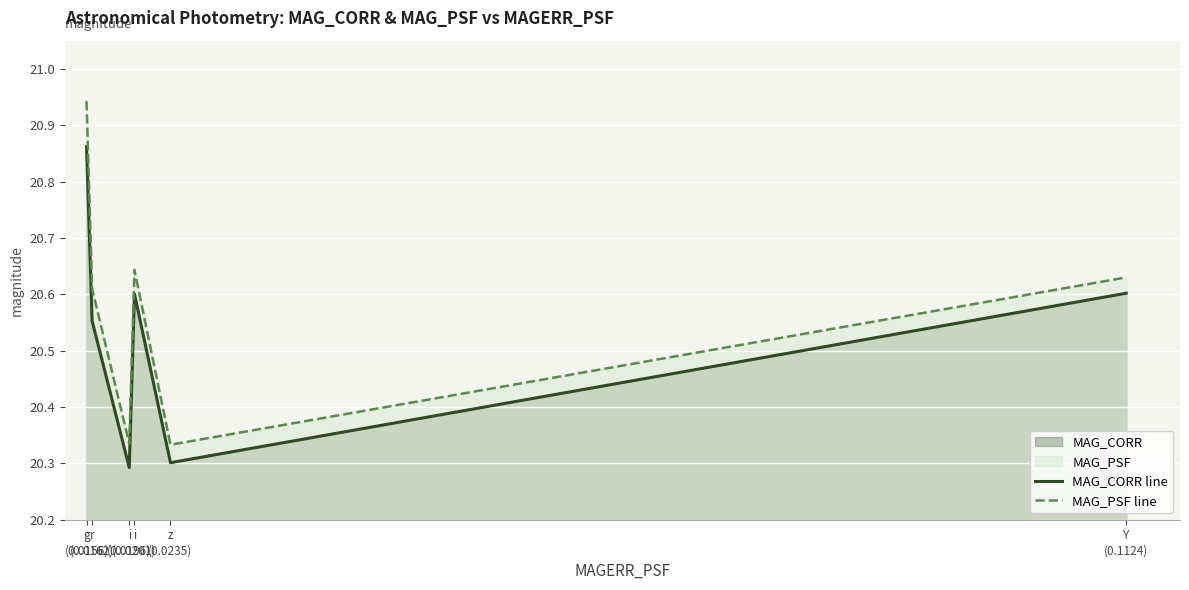

Rank the categories by MAG_CORR line value from highest to lowest.

g
(0.0156), Y
(0.1124), i
(0.0201), r
(0.0162), z
(0.0235), i
(0.0196)